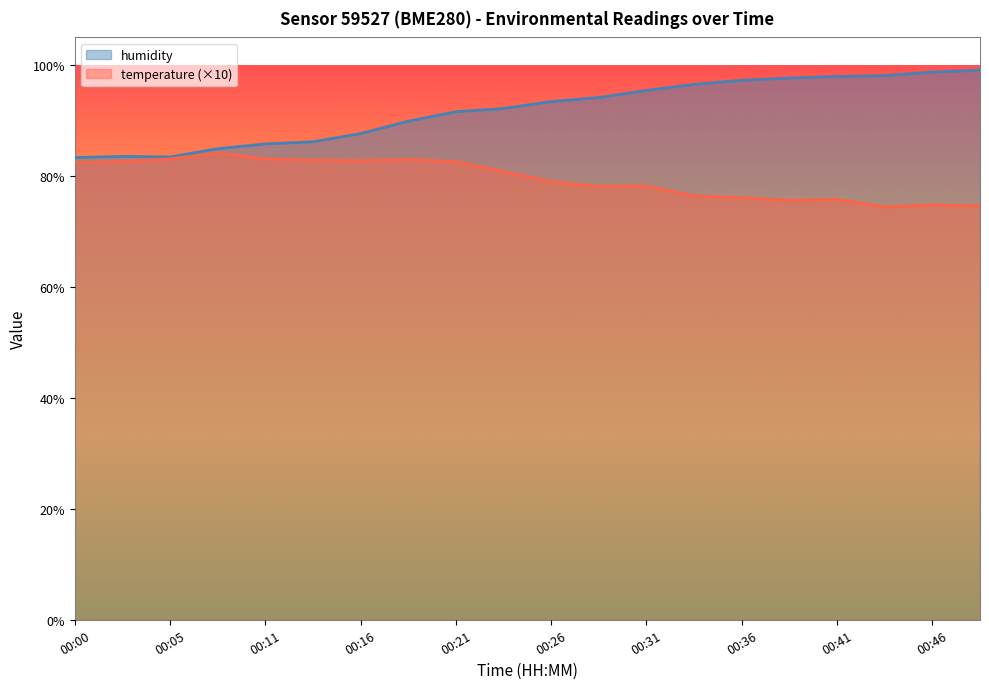

What is the lowest value of the temperature (×10) series?

74.4